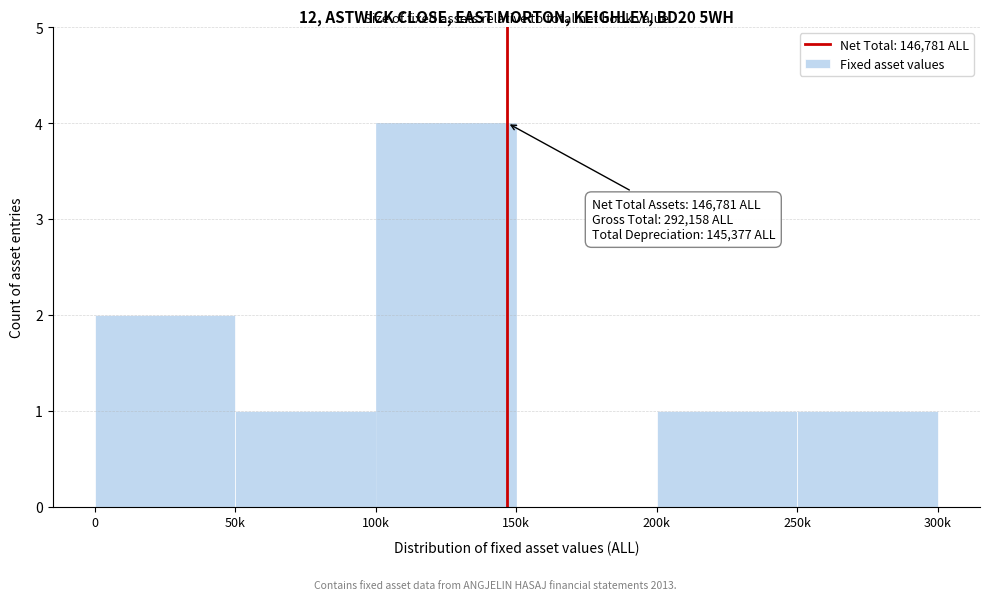

Reading right to left, extract all data points from this chart.

250k=1	200k=1	150k=0	100k=4	50k=1	0=2